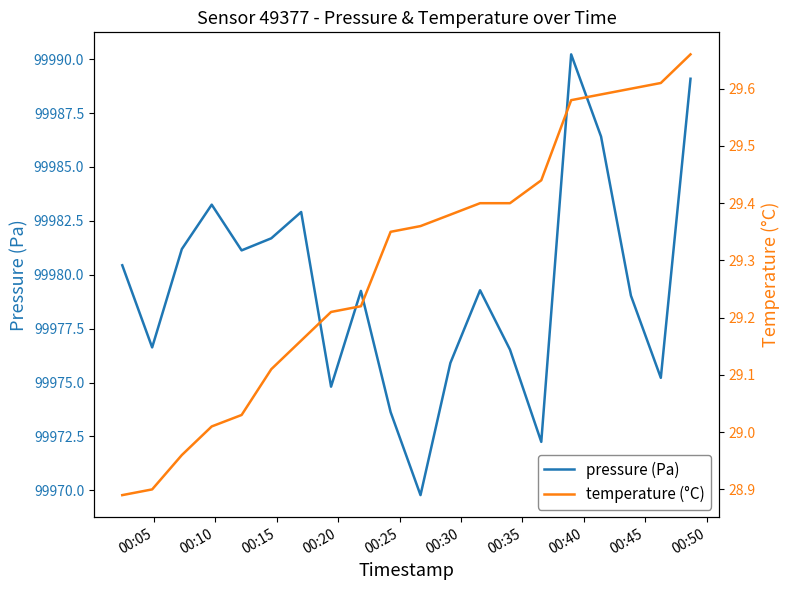

True or false: temperature (°C) and pressure (Pa) cross at least once.

False